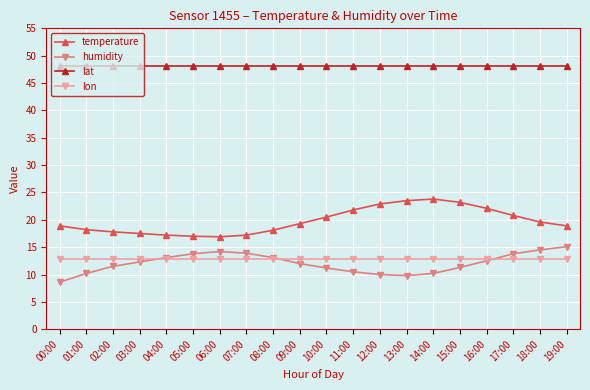

At 03:00, list the series in order from largest to smallest.

lat, temperature, lon, humidity